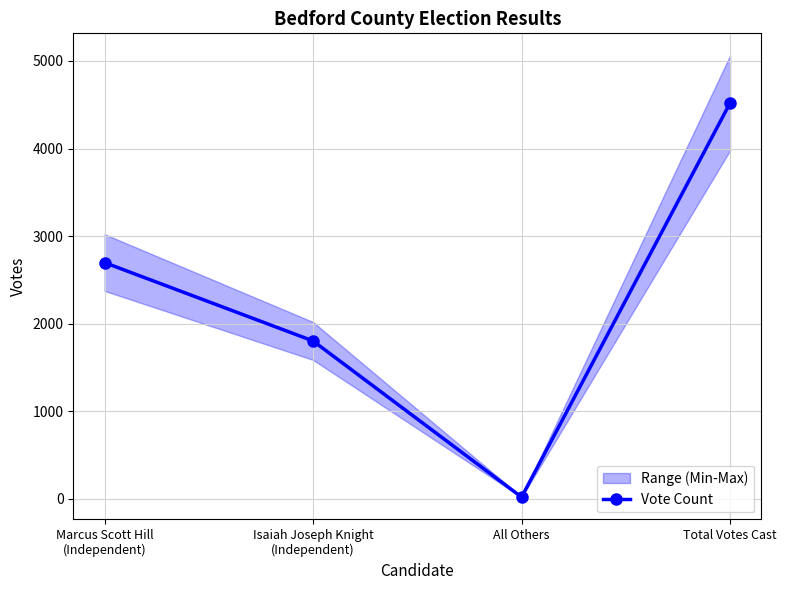

What is the sum of the values at Total Votes Cast and Marcus Scott Hill
(Independent)?

7219